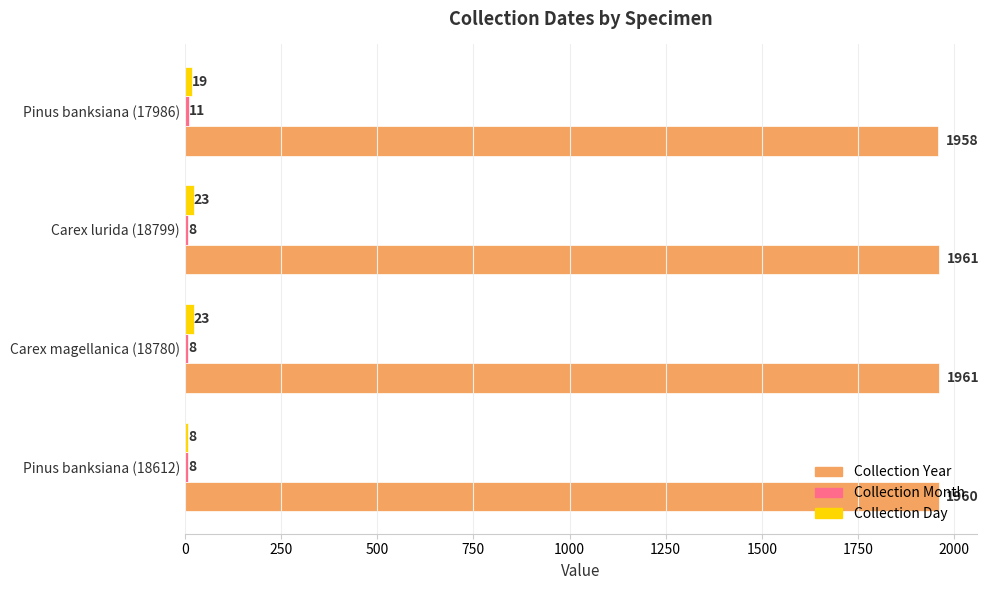

Which series has the largest total across all categories?

Collection Year